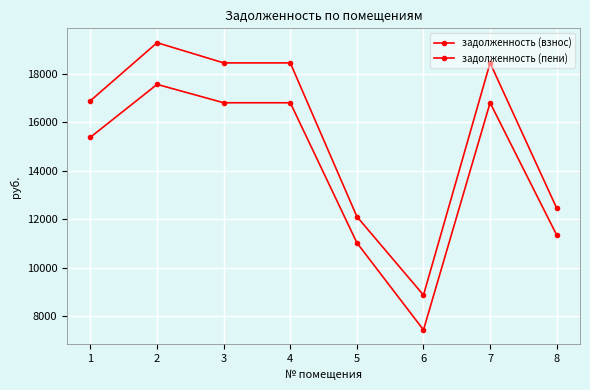

True or false: задолженность (взнос) and задолженность (пени) cross at least once.

False